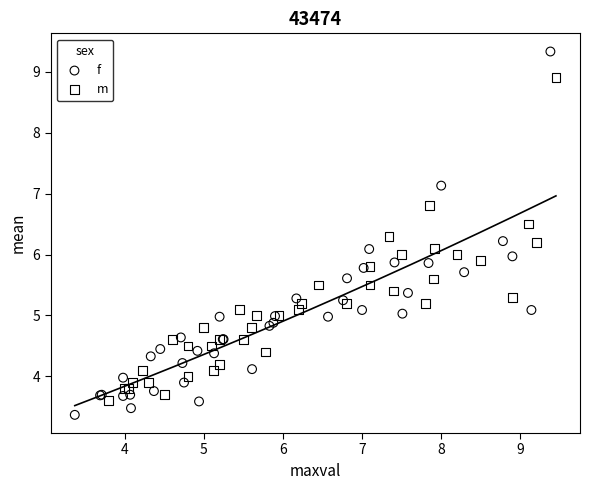

What are all the series names shown in the legend?

f, m